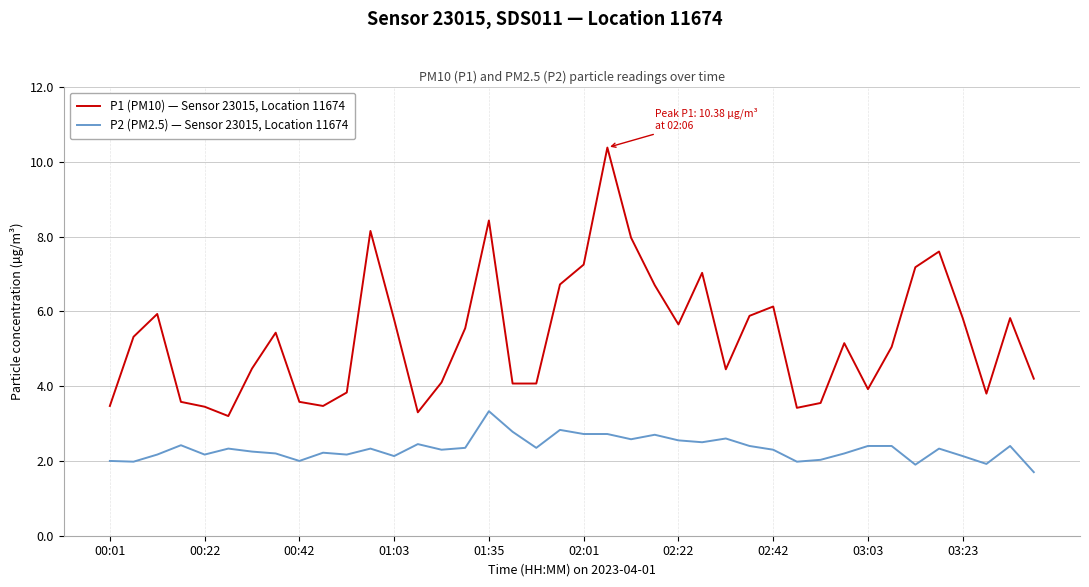

What are all the series names shown in the legend?

P1 (PM10) — Sensor 23015, Location 11674, P2 (PM2.5) — Sensor 23015, Location 11674